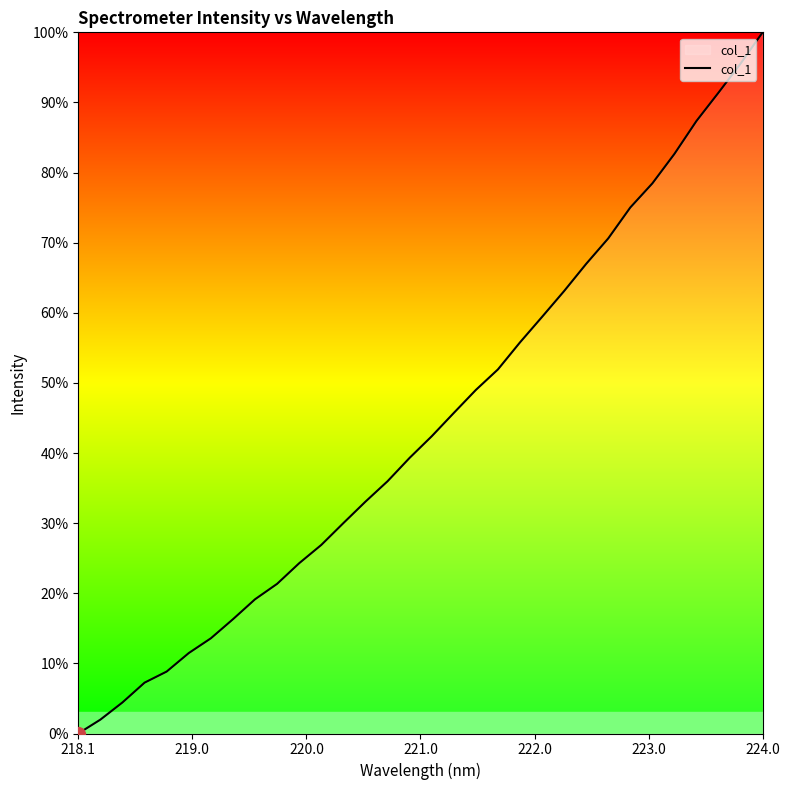

Does the chart display data point markers on the line(s)?

No